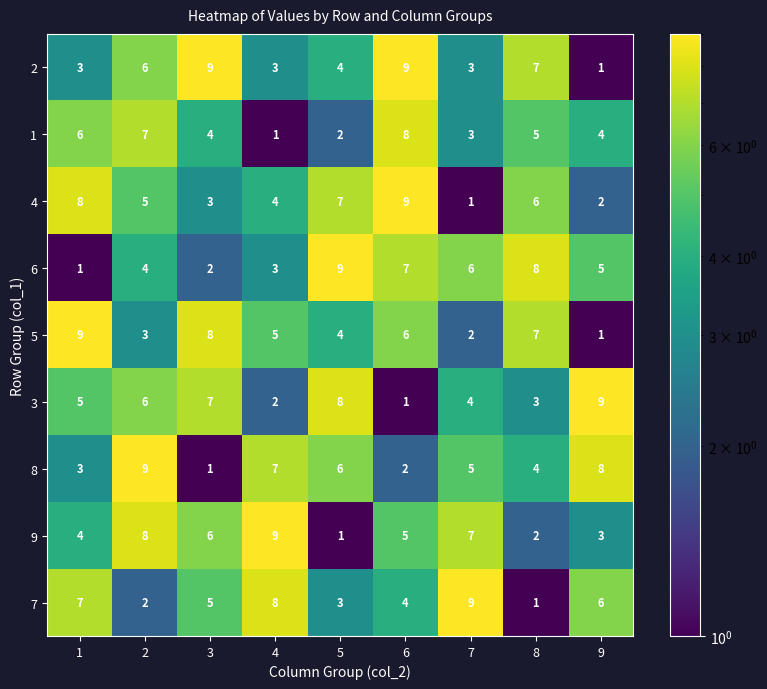

Where is 7 nearest to the value 5?

3